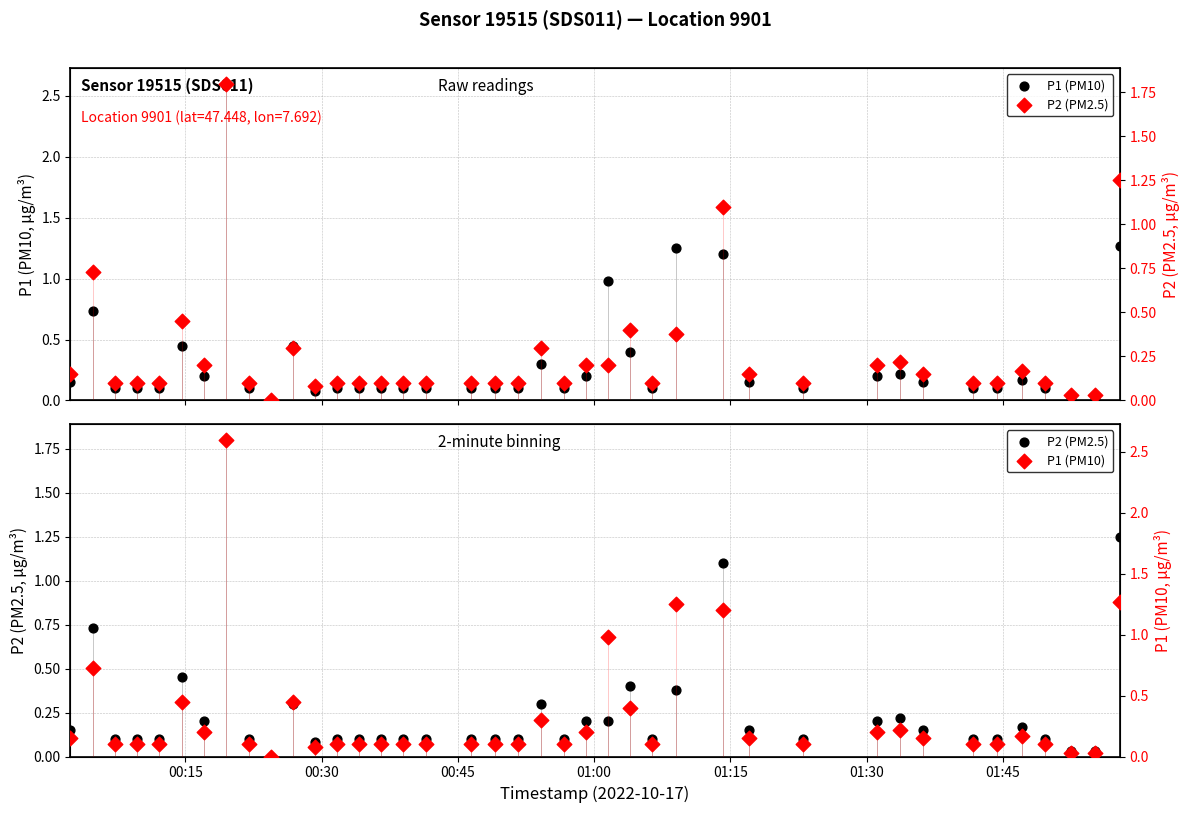

What are all the series names shown in the legend?

P1 (PM10), P2 (PM2.5)